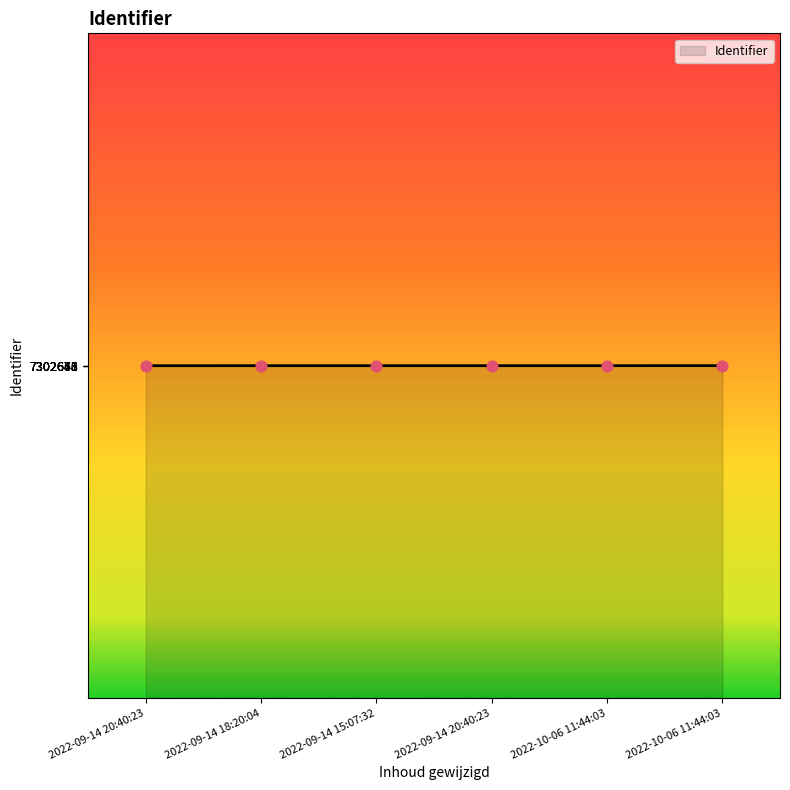

What is the change in value from 2022-09-14 15:07:32 to 2022-09-14 20:40:23?

+3